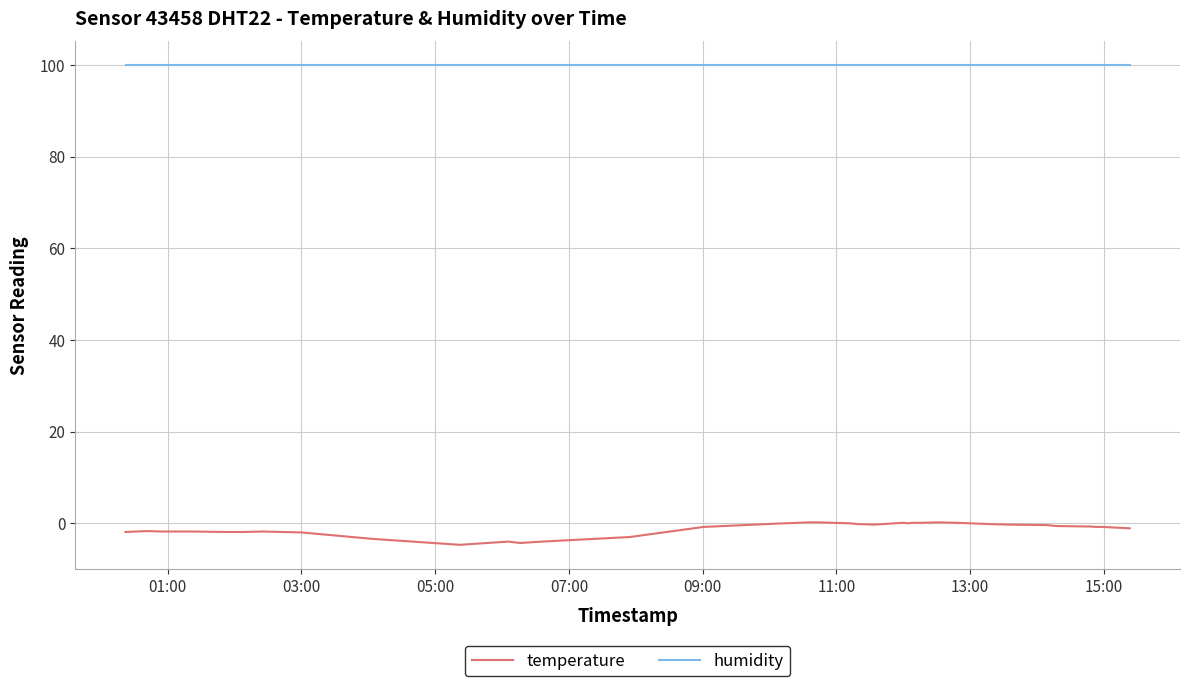

List the series in order of their overall mean, lowest first.

temperature, humidity